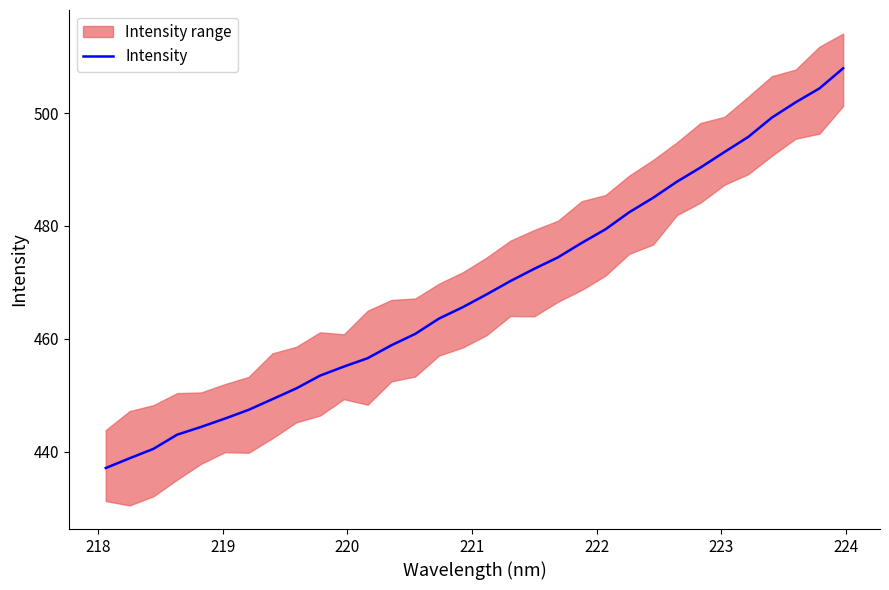

What is the maximum value for Intensity?

507.9